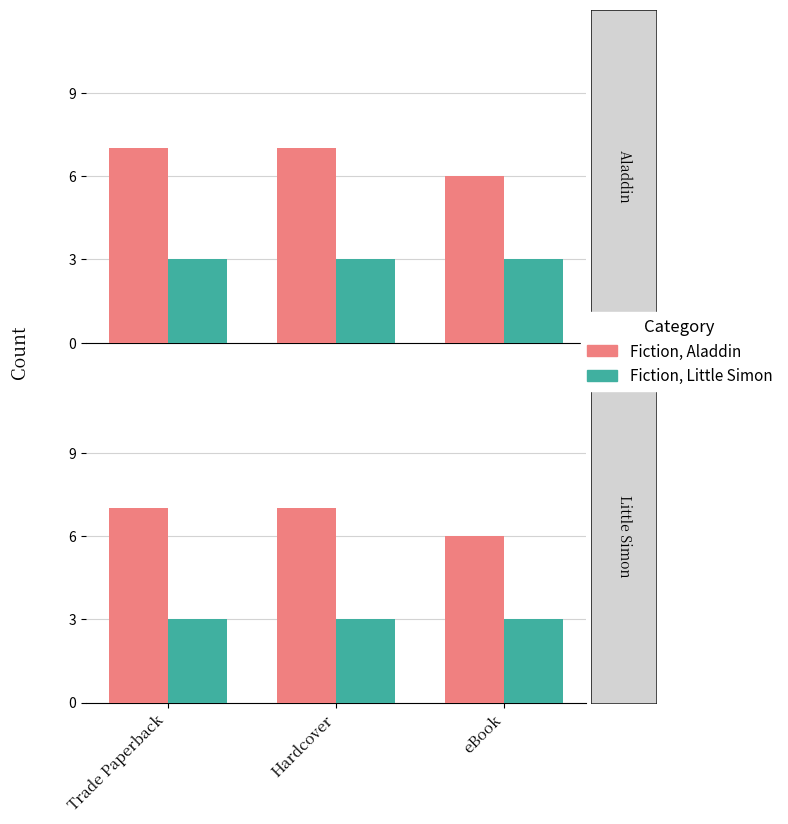

What is the smallest value displayed?

3